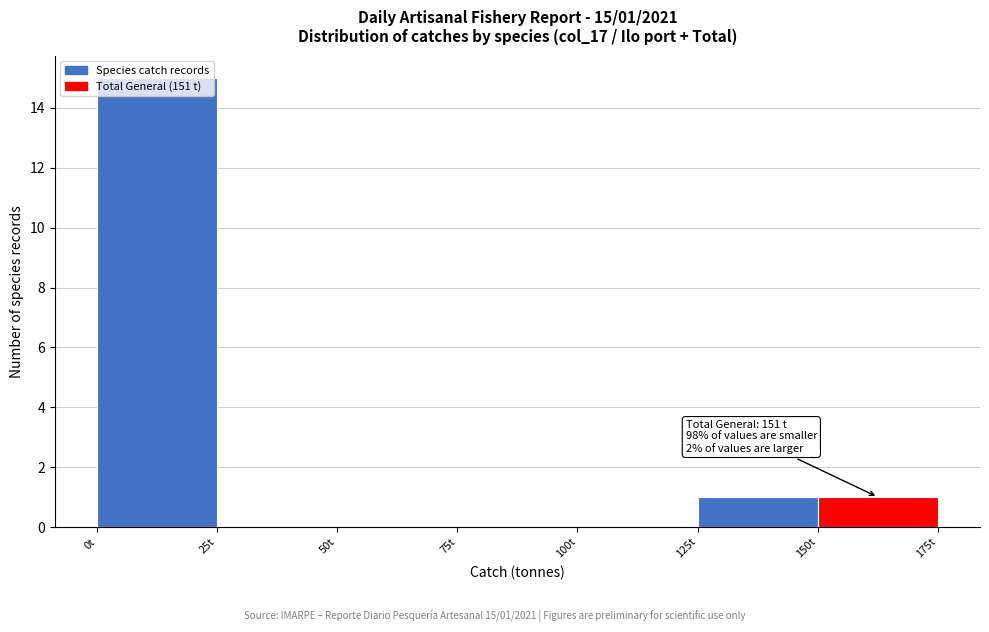

Over which range of the x-axis is the bar tallest?

0 to 25